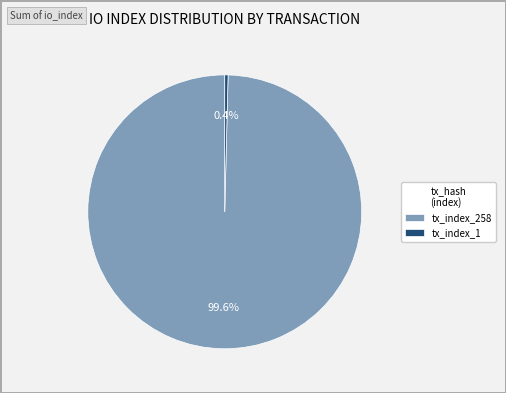

Does any single category account for the majority?

Yes